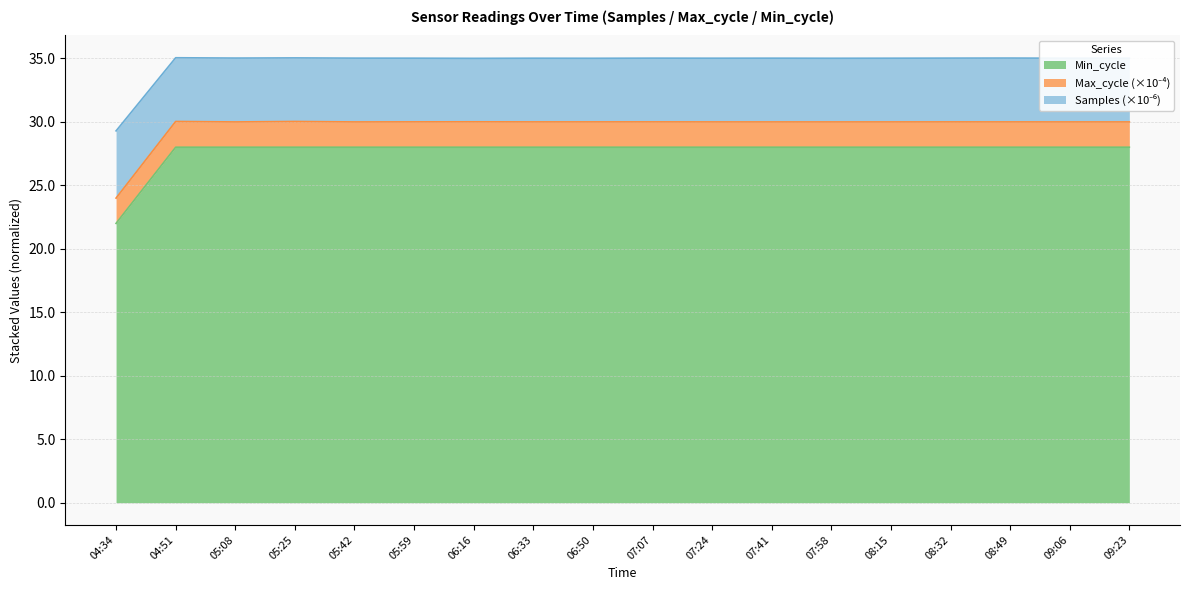

What is the total value across all series at 08:32?

35.0